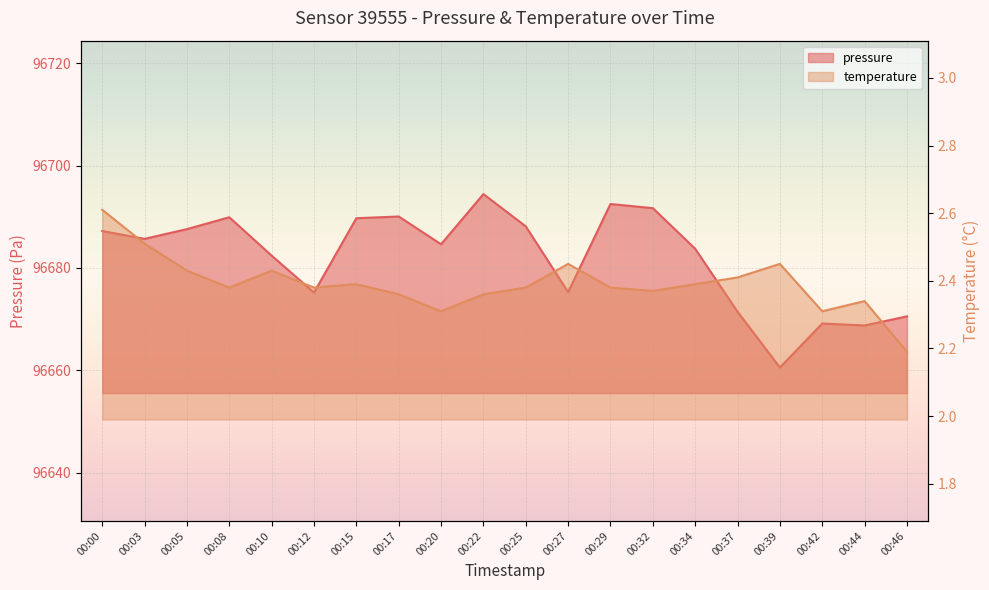

The pressure series shows 96682.4 at 00:10. True or false?

True